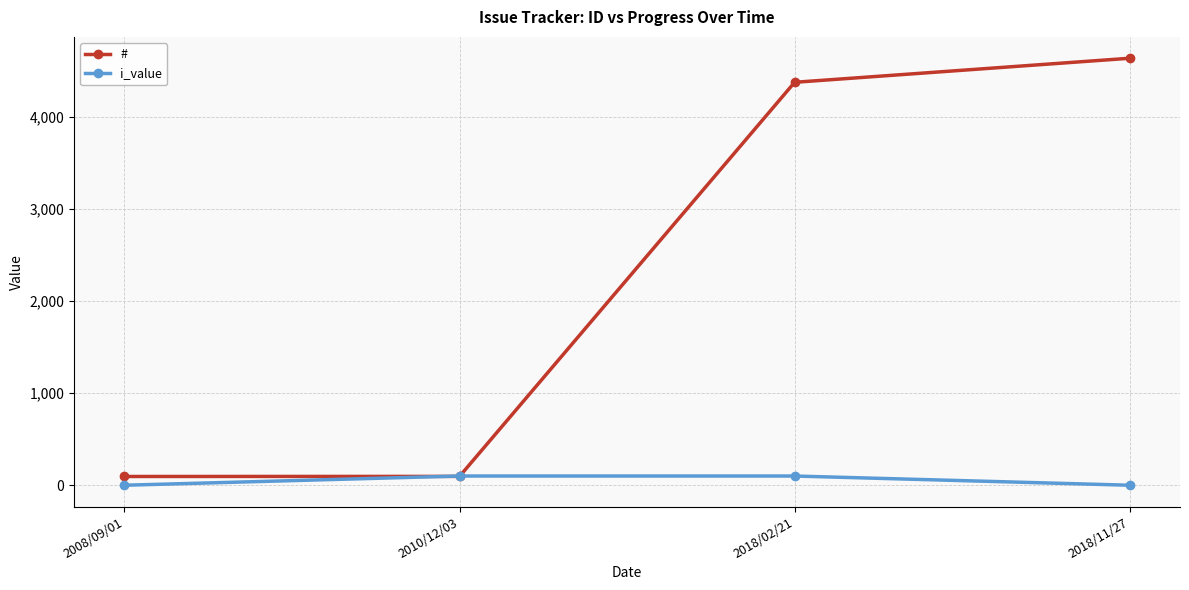

What is the average value of the # series?

2299